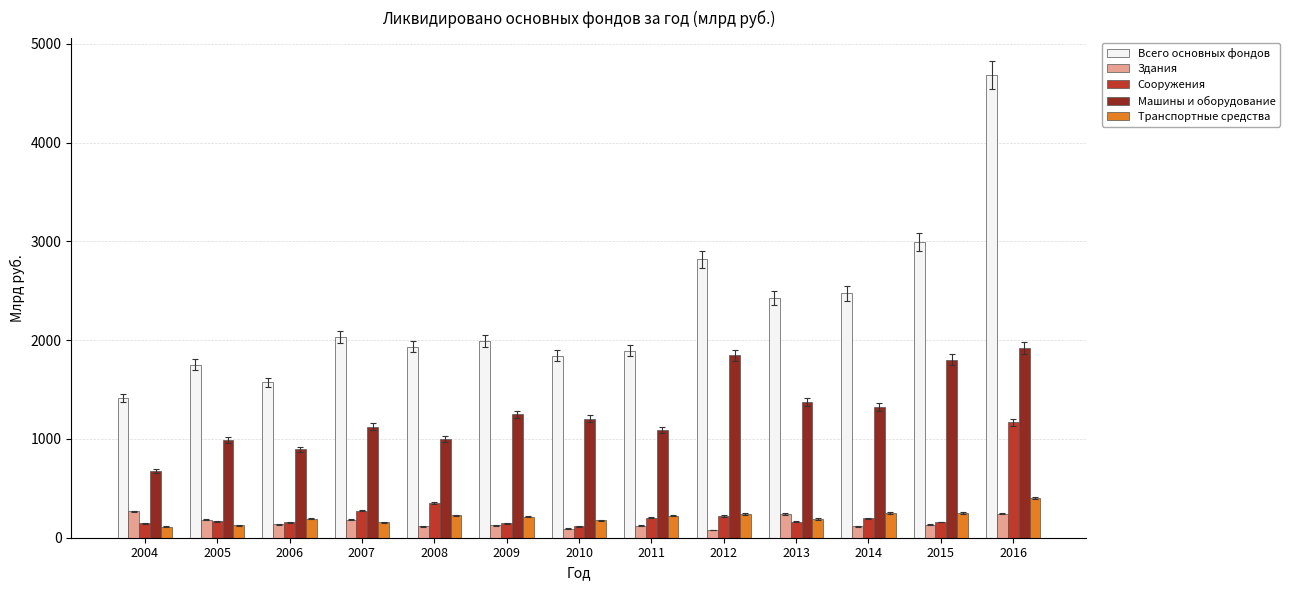

What is the lowest value of the Транспортные средства series?

112.7